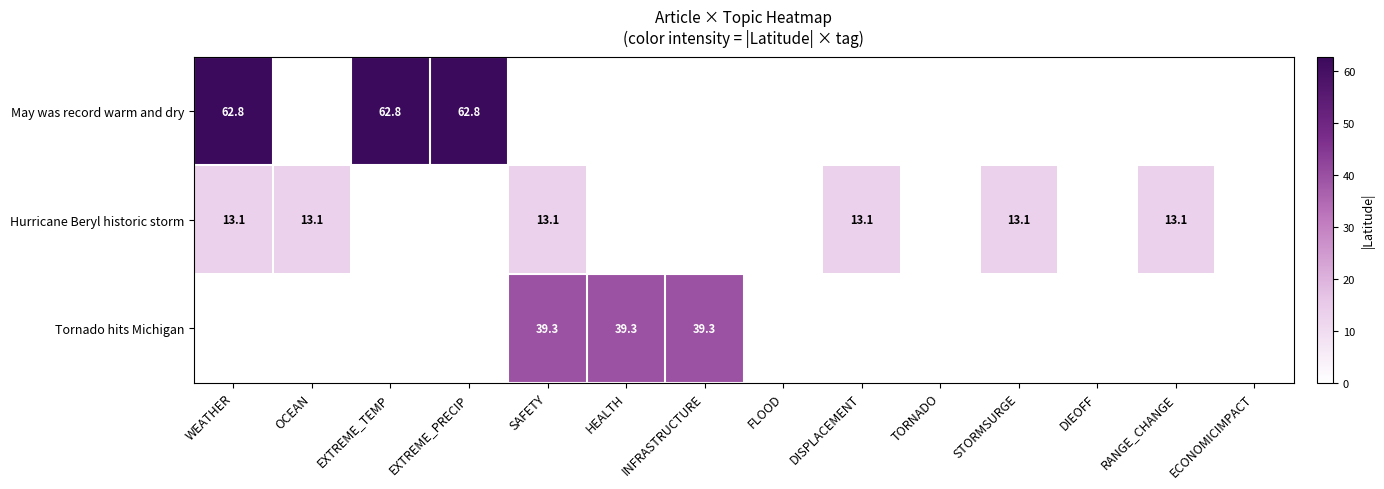

The value of May was record warm and dry at EXTREME_TEMP is 62.8. True or false?

True